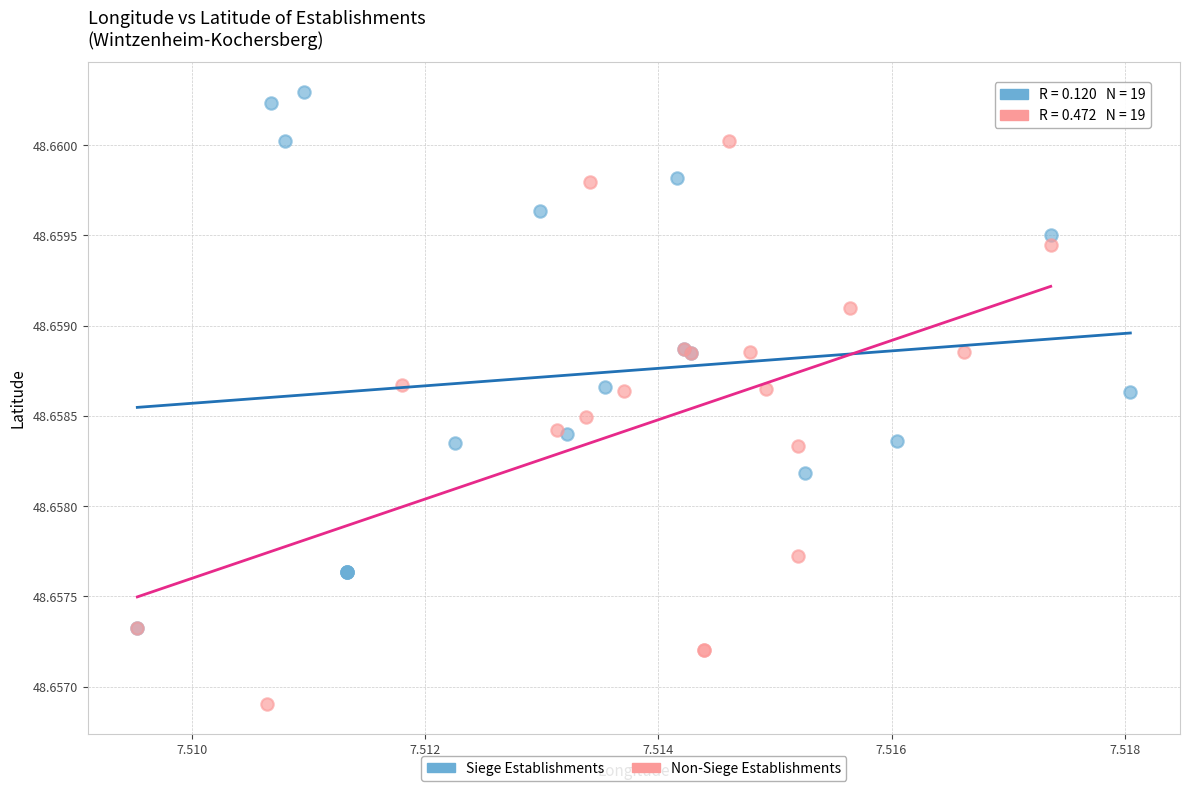

Which series reaches the maximum Y coordinate?

Siege Establishments